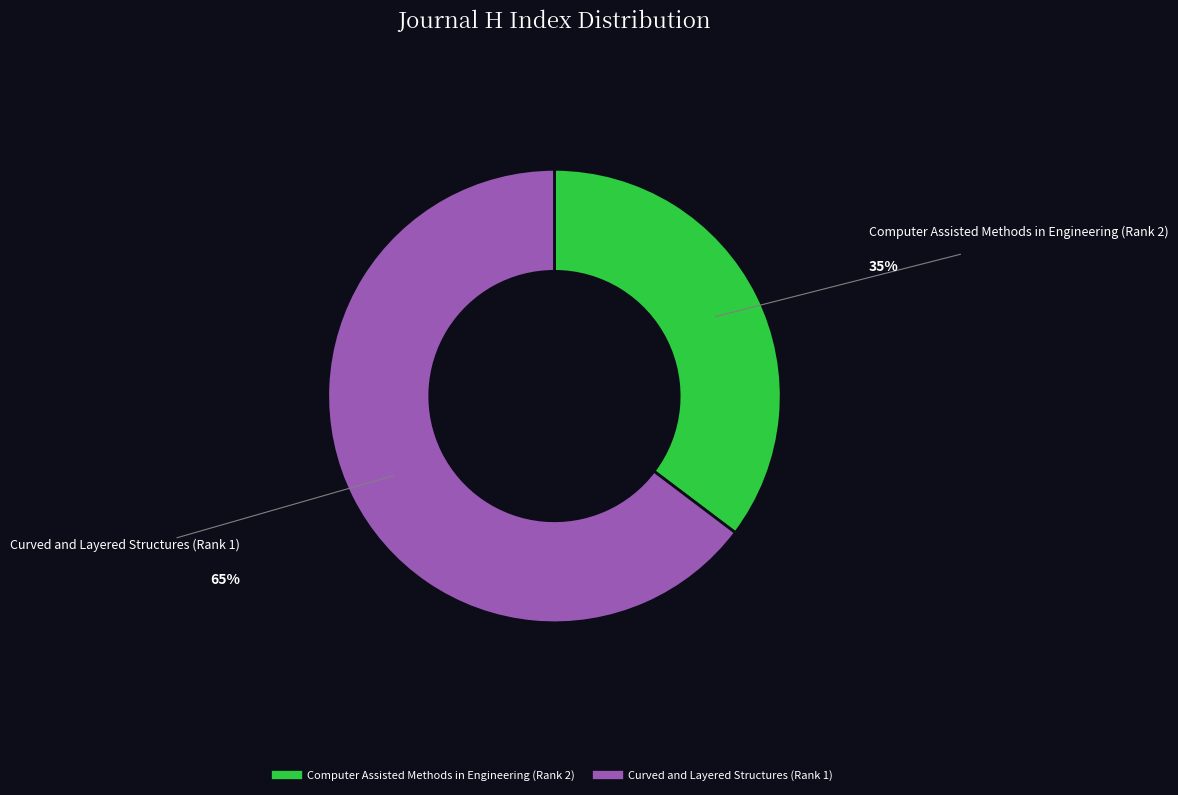

Which slice is the smallest?

Computer Assisted Methods in Engineering (Rank 2)